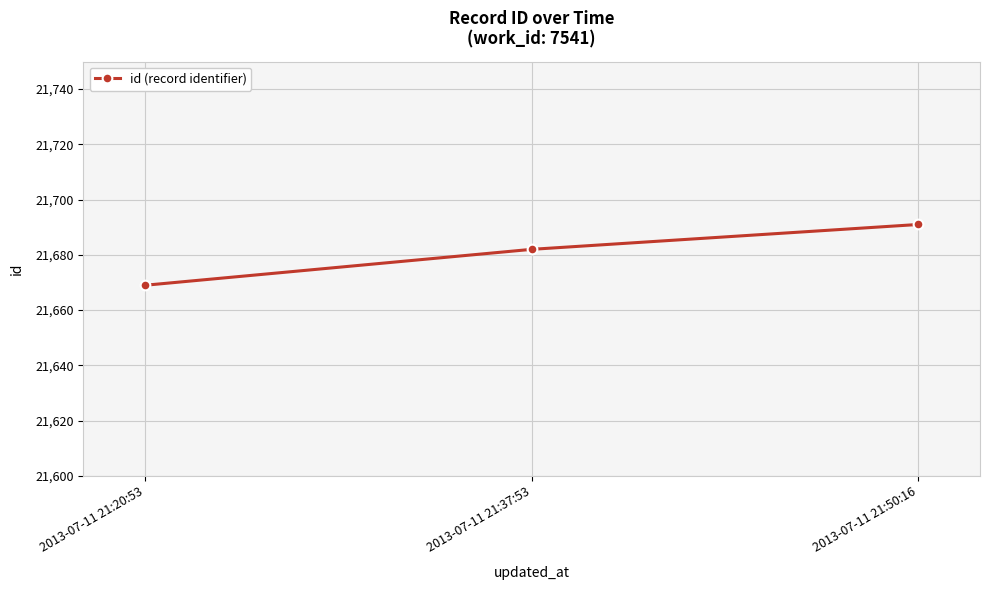

What is the label of the 1st point from the left?

2013-07-11 21:20:53